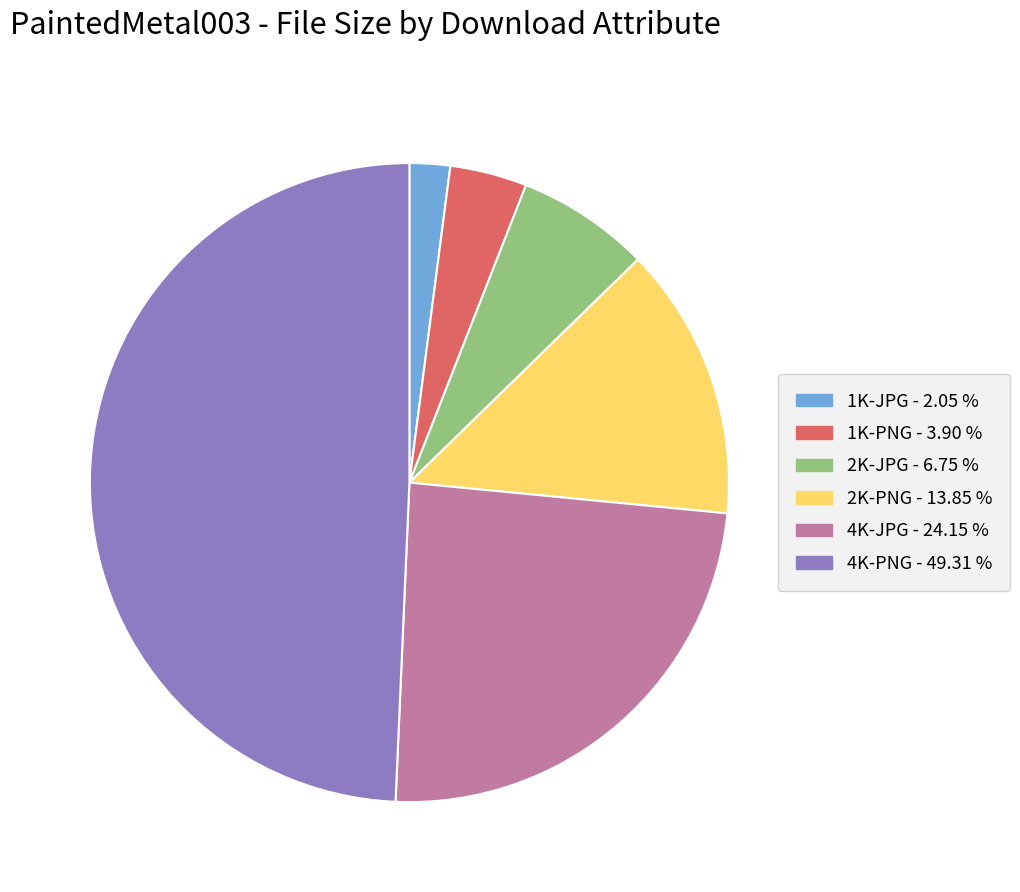

True or false: 4K-JPG accounts for 24% of the total.

True